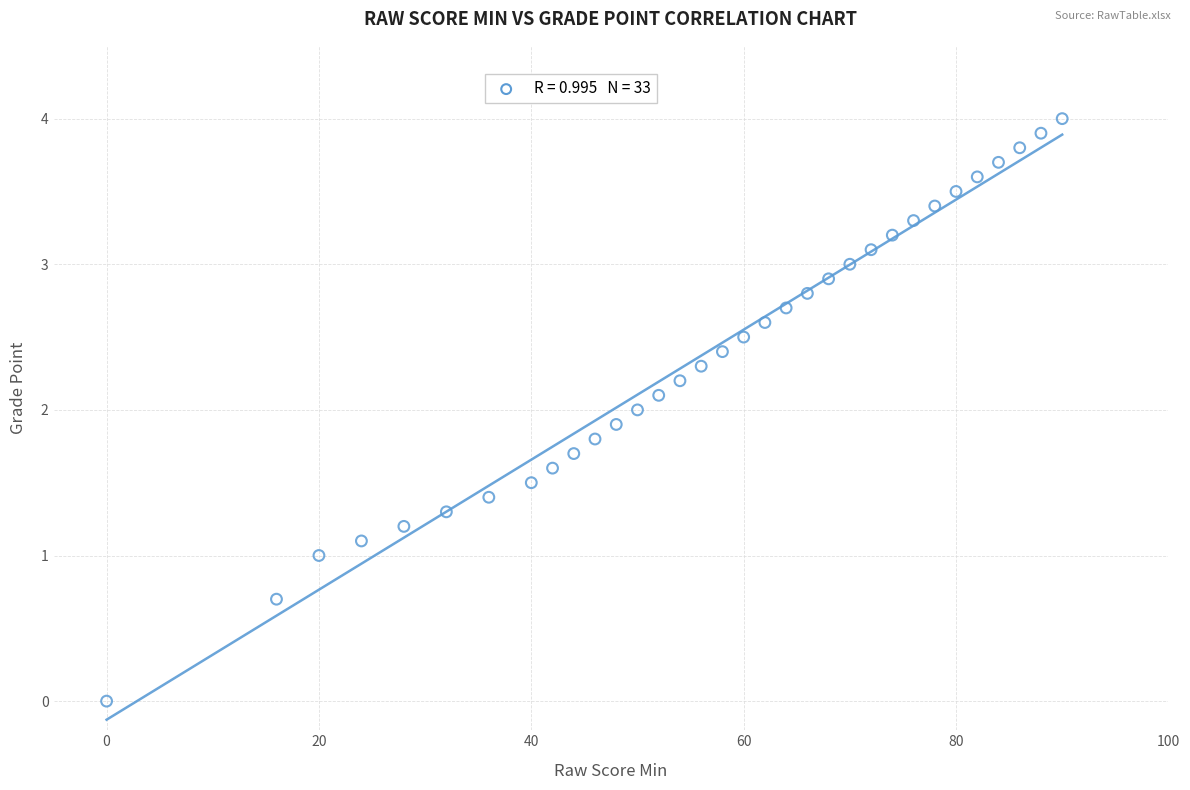

What is the range of Y values (max minus min)?

4.0